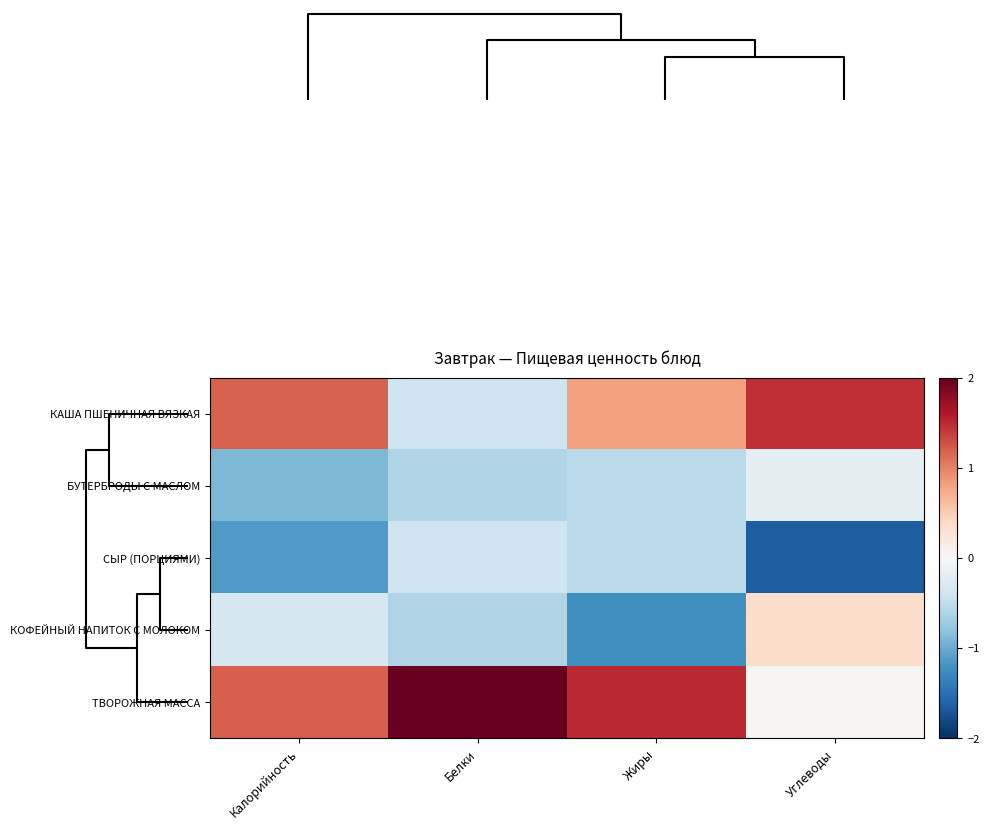

Which category has the highest value across all series?

Белки